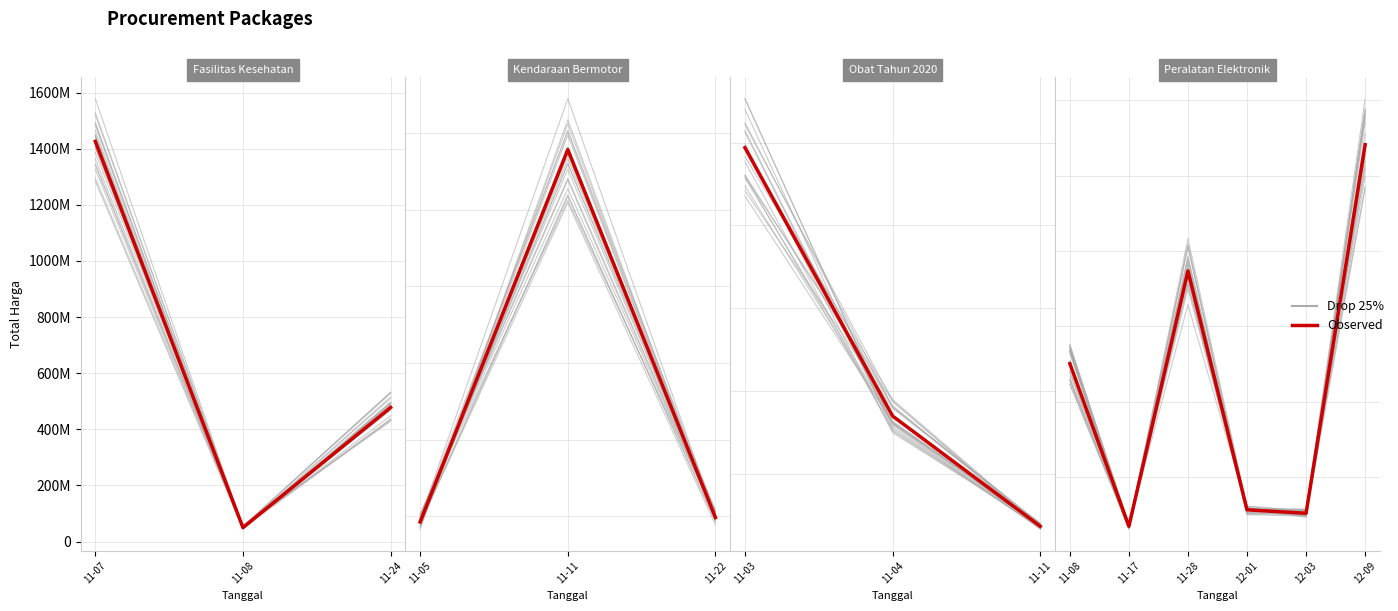

Where is the first local maximum for Drop 25%?

11-24